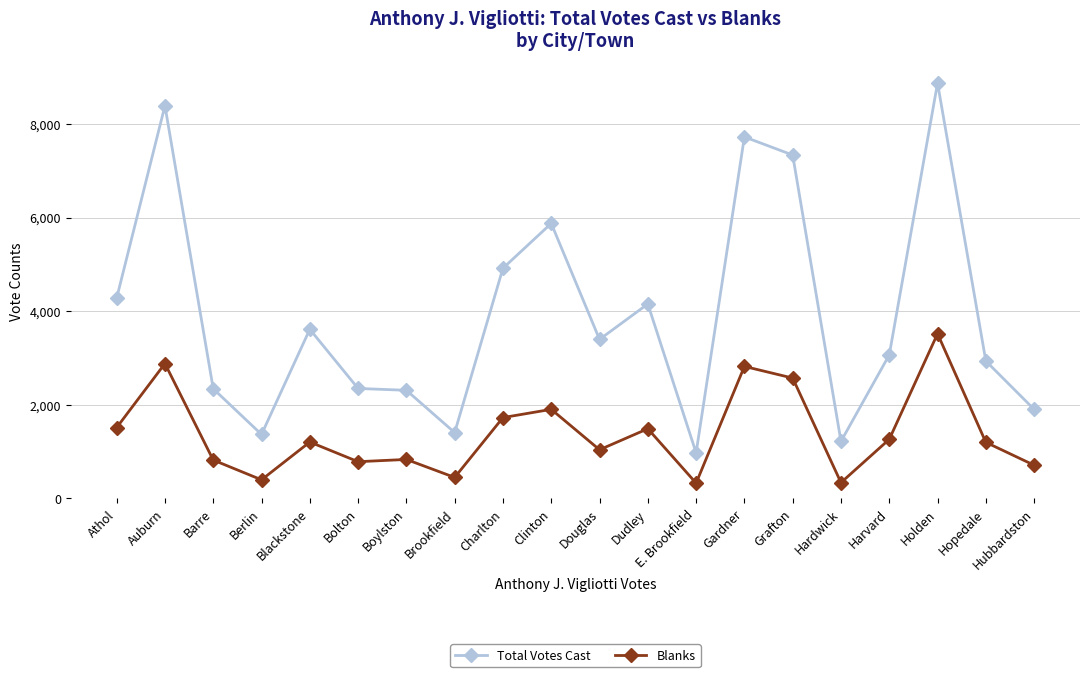

At which category is the sum across all series the highest?

Holden